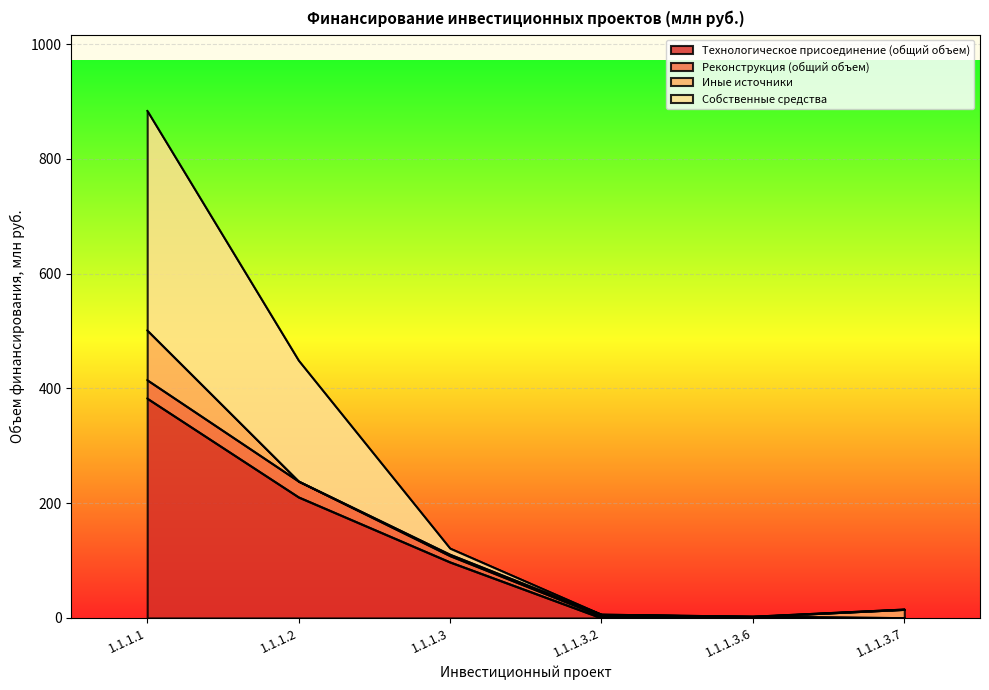

What position from the left is 1.1.1.3?

3